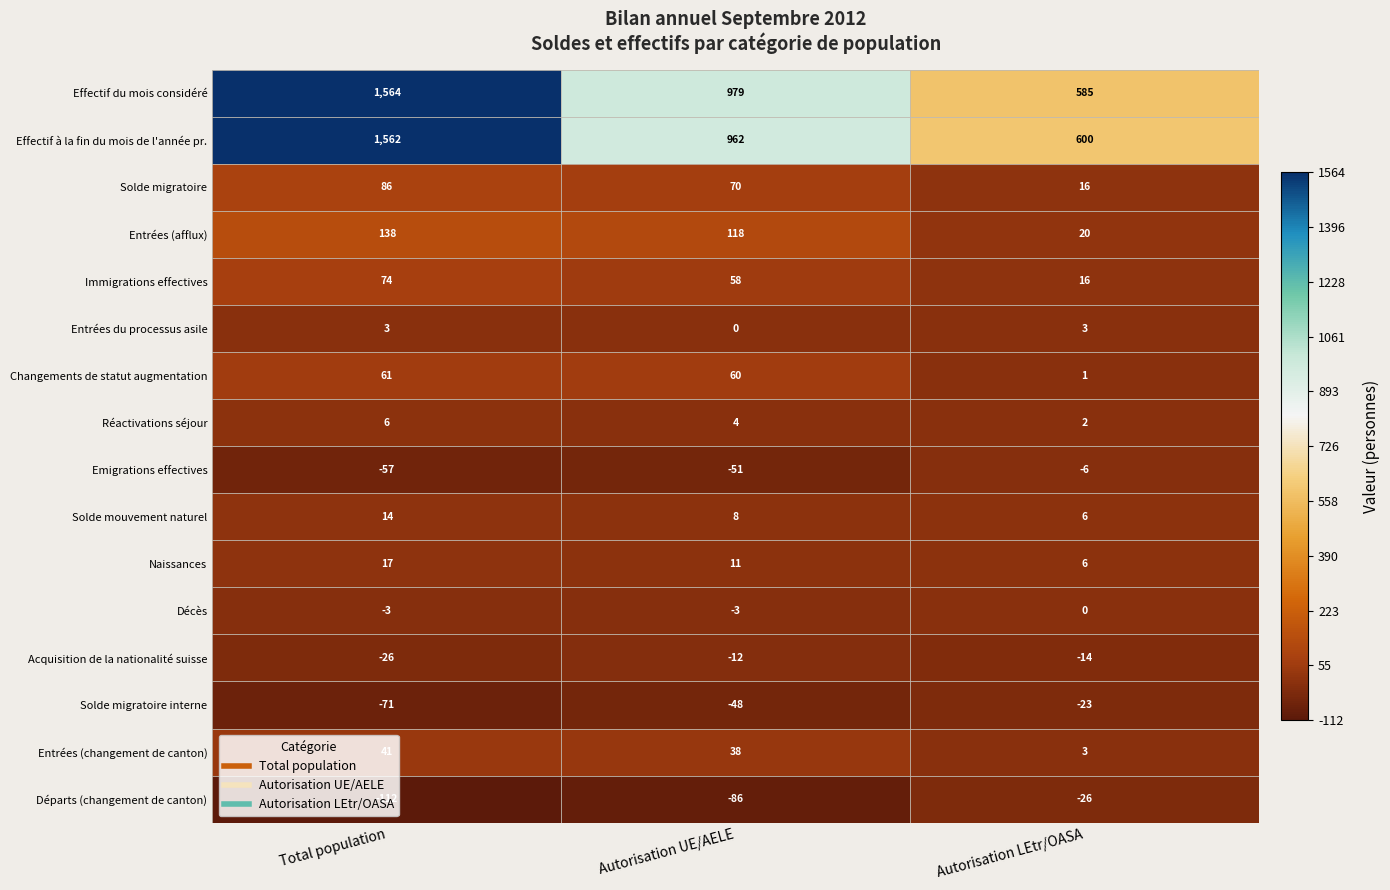

How many Solde mouvement naturel values are between 6 and 14?

3